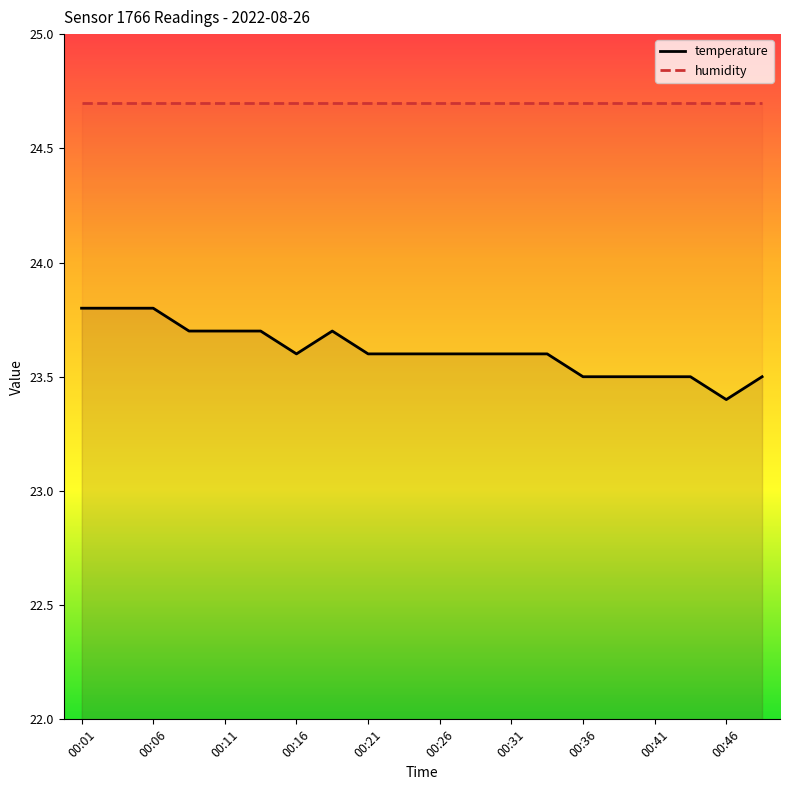

What is the difference between the maximum and minimum values?

0.4